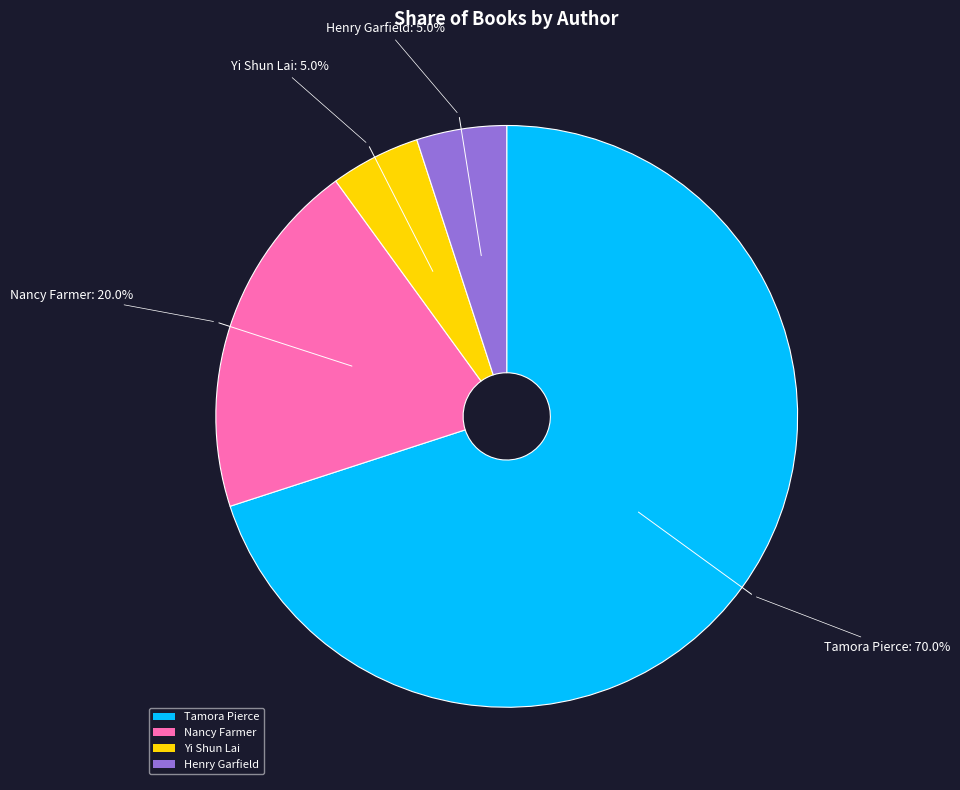

To the nearest percent, what is the combined percentage of Henry Garfield and Tamora Pierce?

75%